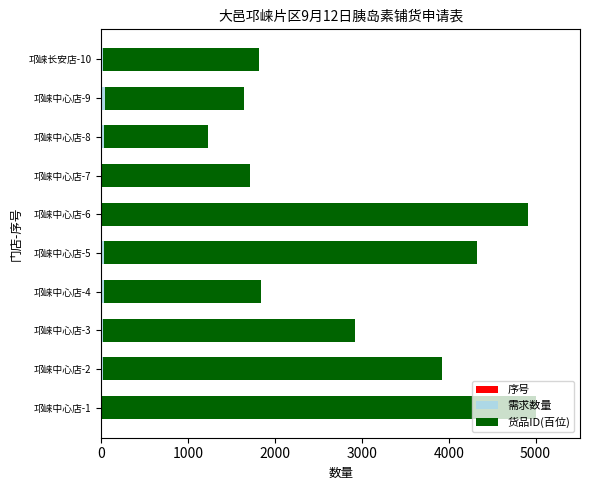

How many distinct data groups are displayed?

3